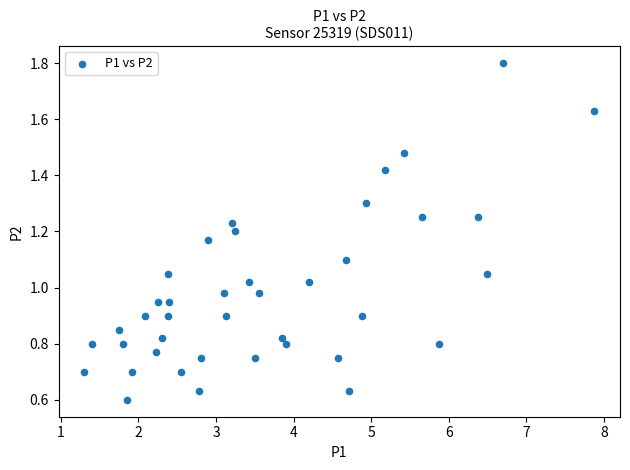

What is the range of X values (max minus min)?

6.6